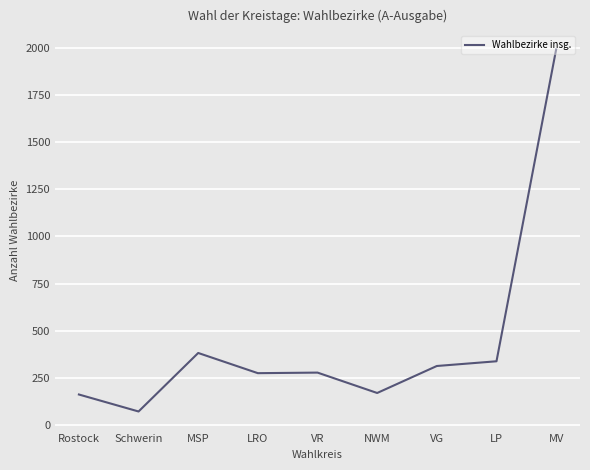

Where is the data nearest to the value 1031?

MSP